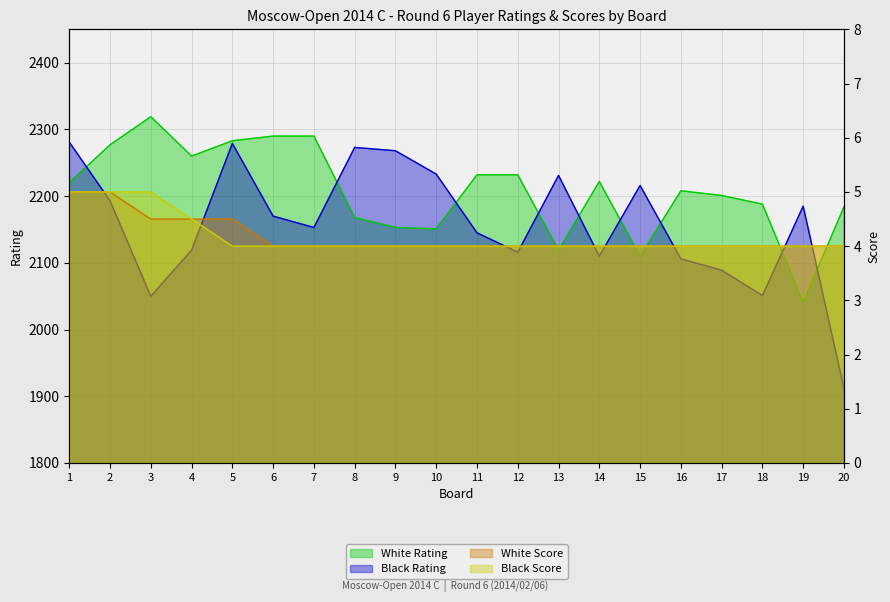

What is the value of the Black Rating point at the 15th from the left?

2216.0